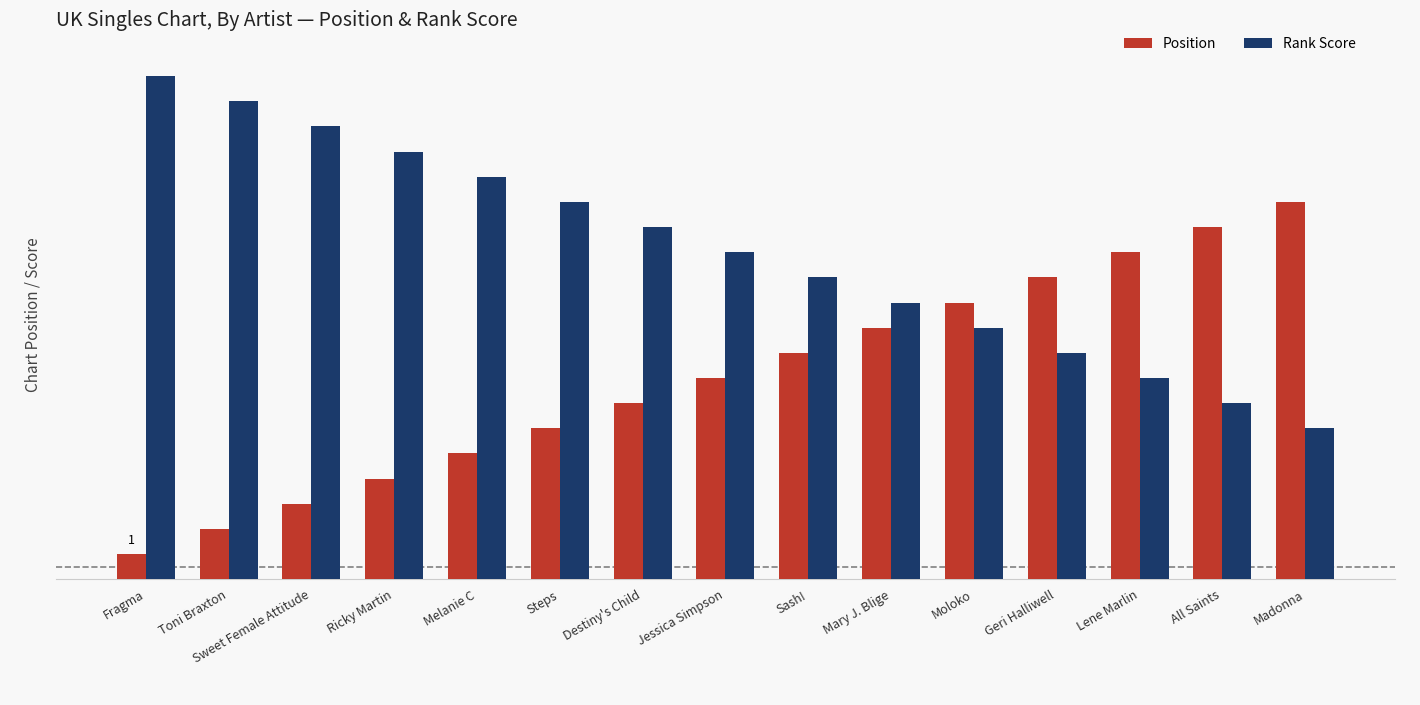

Which series has the largest range (max minus min)?

Position